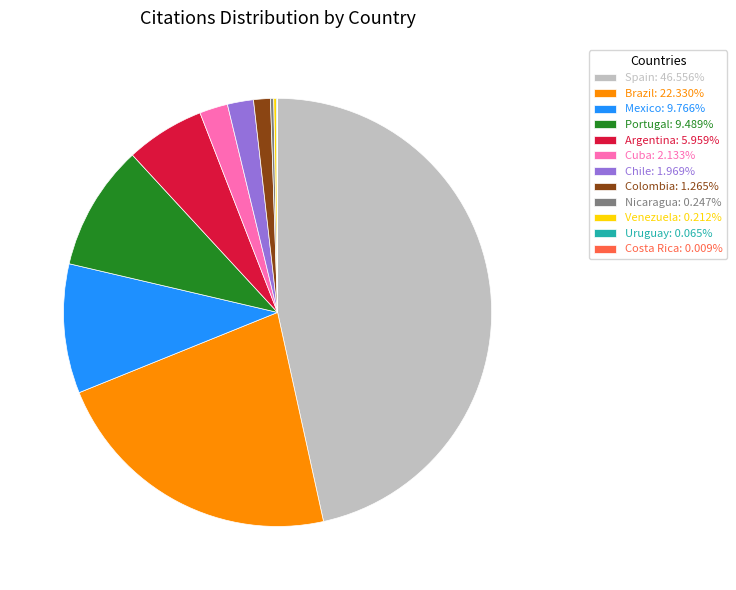

What is the ratio of the value at Brazil: 22.330% to the value at Chile: 1.969%?

11.3